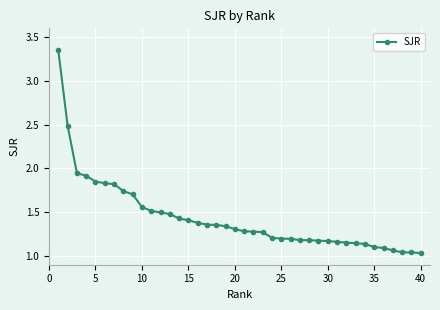

What is the difference between the maximum and minimum values?

2.3